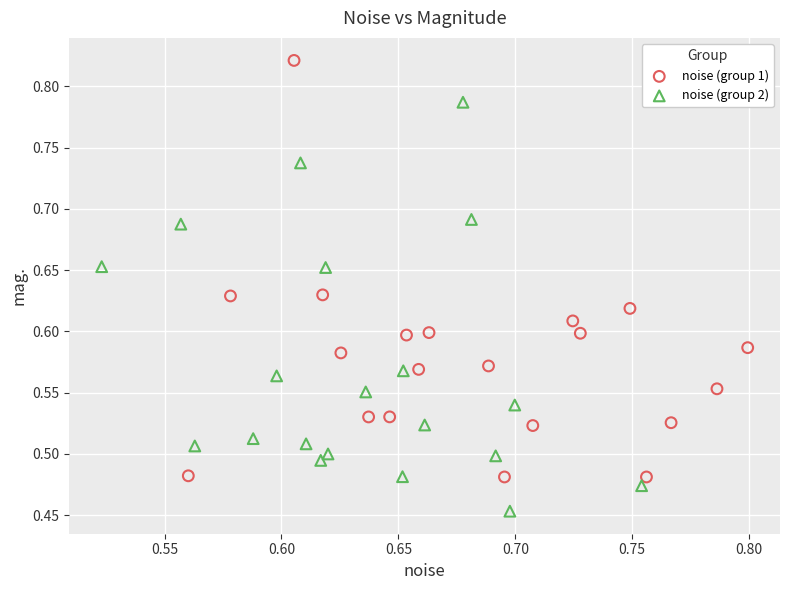

Which series contains the highest Y value?

noise (group 1)